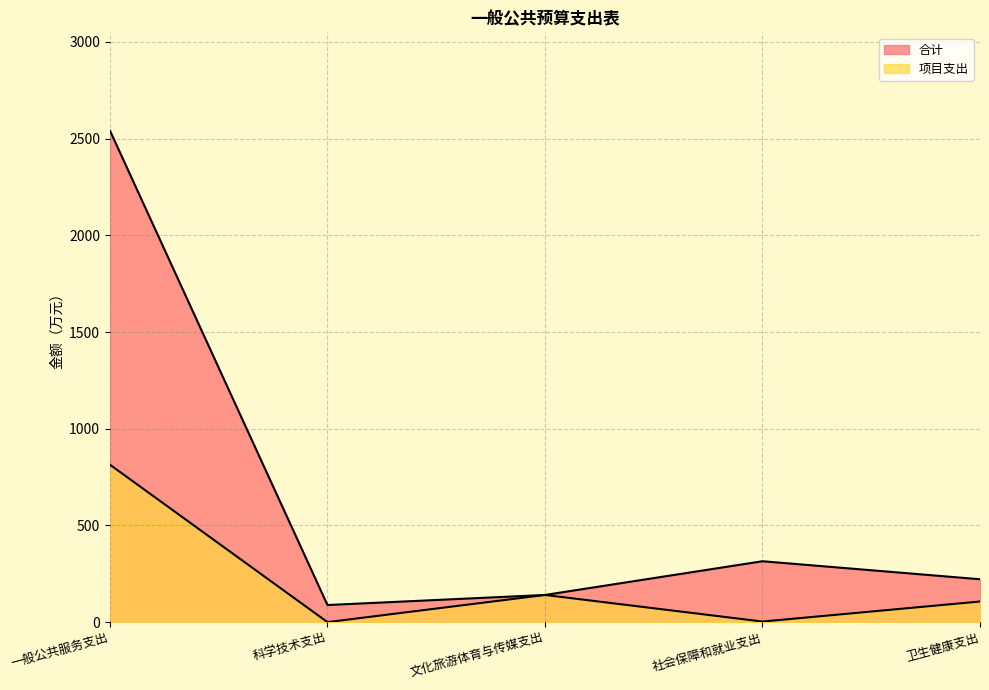

Does the chart display data point markers on the line(s)?

No